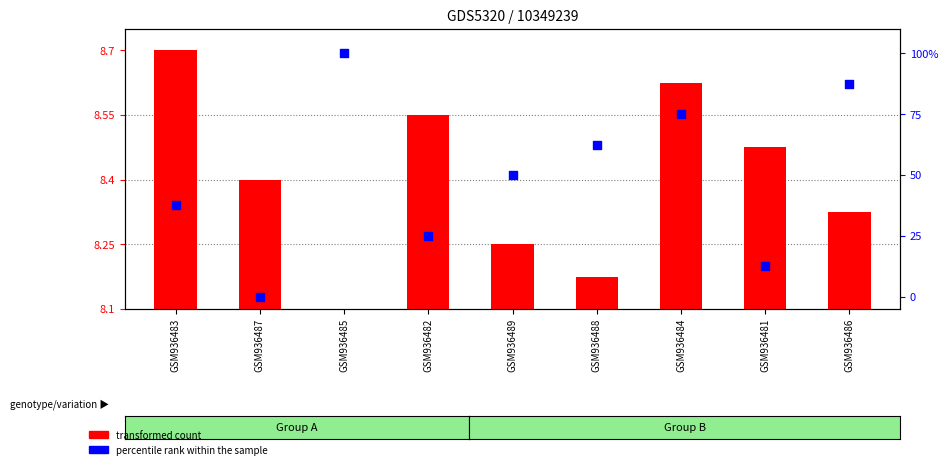

What are all the series names shown in the legend?

transformed count, percentile rank within the sample